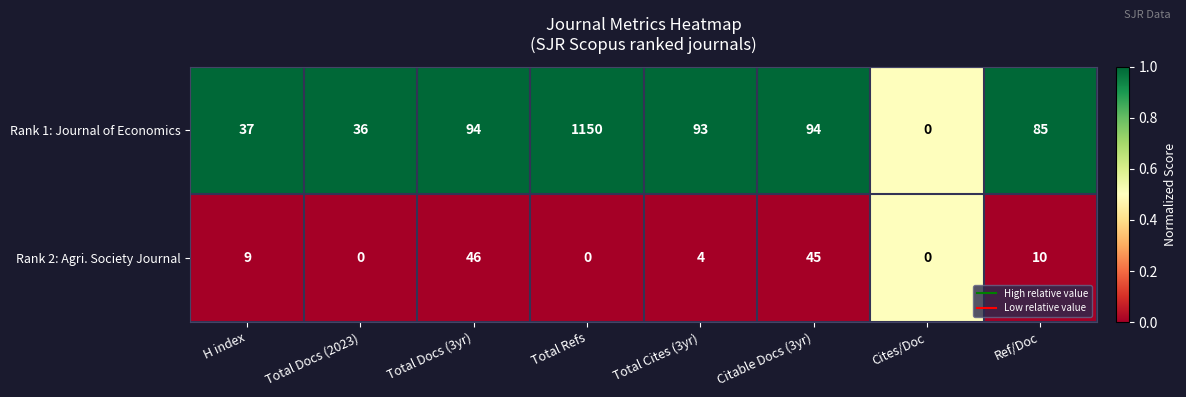

How many categories are shown in the chart?

8